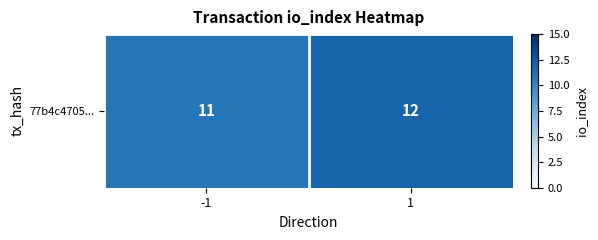

Which category has the lowest value across all series?

-1